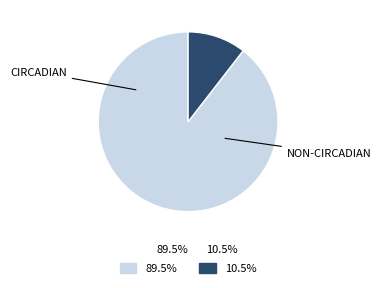

Is there any slice that represents more than half of the pie?

Yes